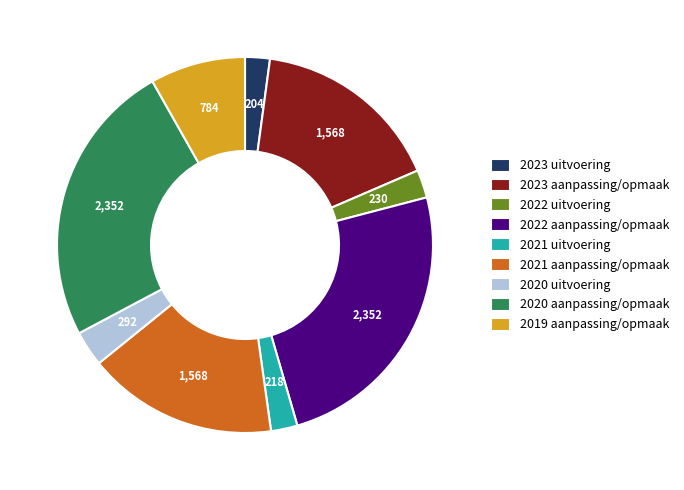

Combined, do 2022 aanpassing/opmaak and 2020 aanpassing/opmaak account for over 50%?

No